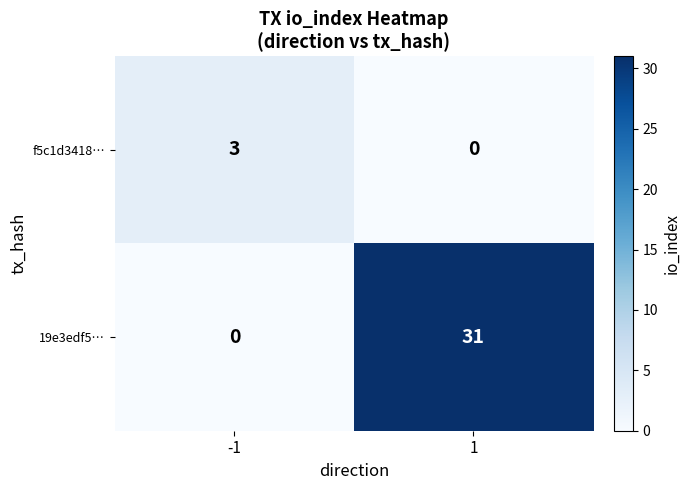

Is the value of f5c1d3418… at -1 greater than the value of 19e3edf5… at -1?

Yes